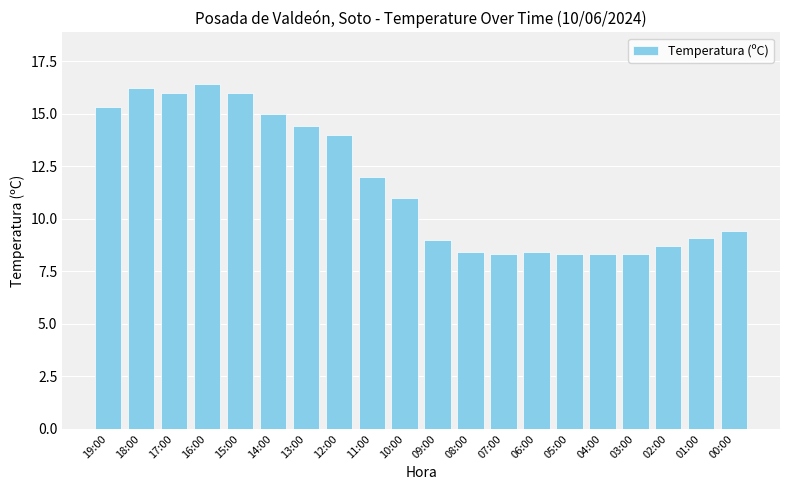

What is the difference between the maximum and second lowest values?

8.1